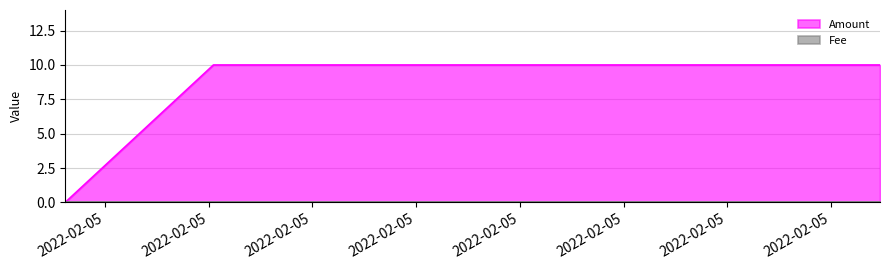

What is the change in value from 2022-02-04 22:51:40 to 2022-02-05 22:24:57?

+10.0